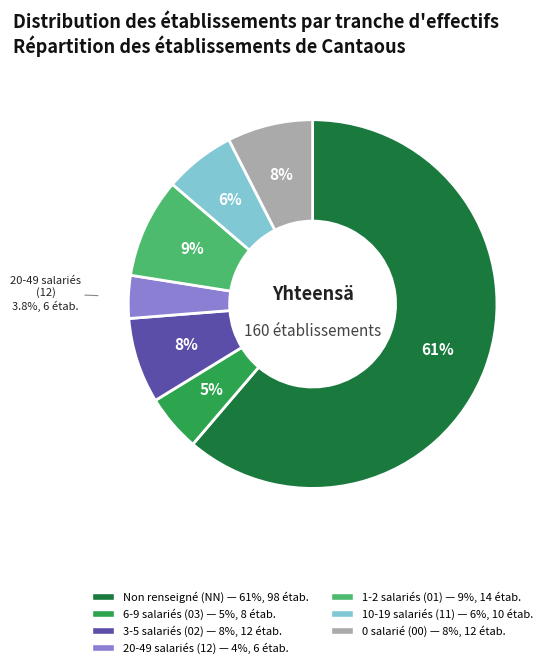

Is there a majority slice in this chart?

Yes